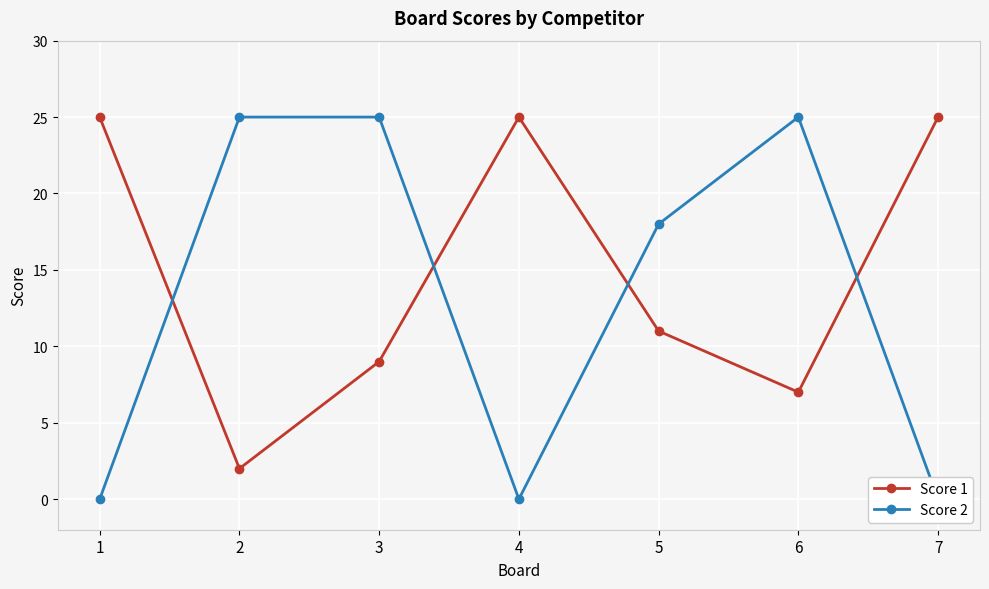

In Score 2, how many points are lower than both neighbors (excluding endpoints)?

1